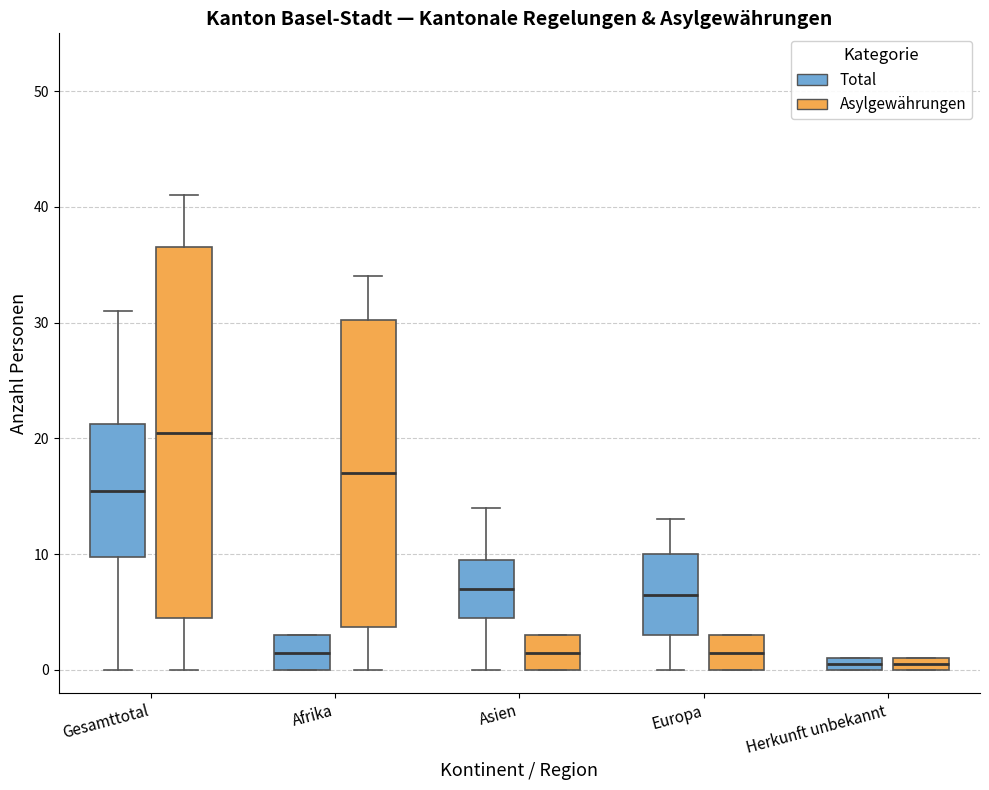

Where is the lower edge of the box for Europa (Asylgewährungen) on the y-axis? The values are not printed on the chart, so give them approximately, as read against the axis.

0